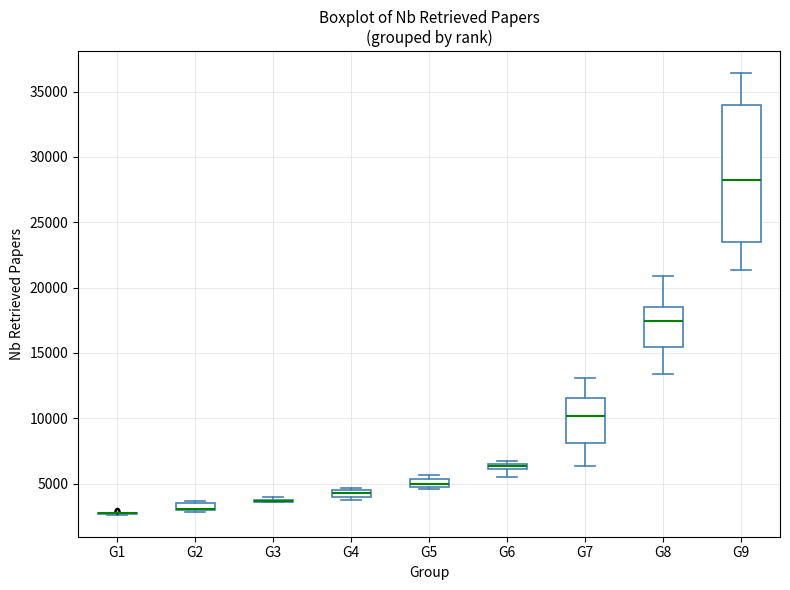

Where is the lower edge of the box for G4 on the y-axis? The values are not printed on the chart, so give them approximately, as read against the axis.

4000